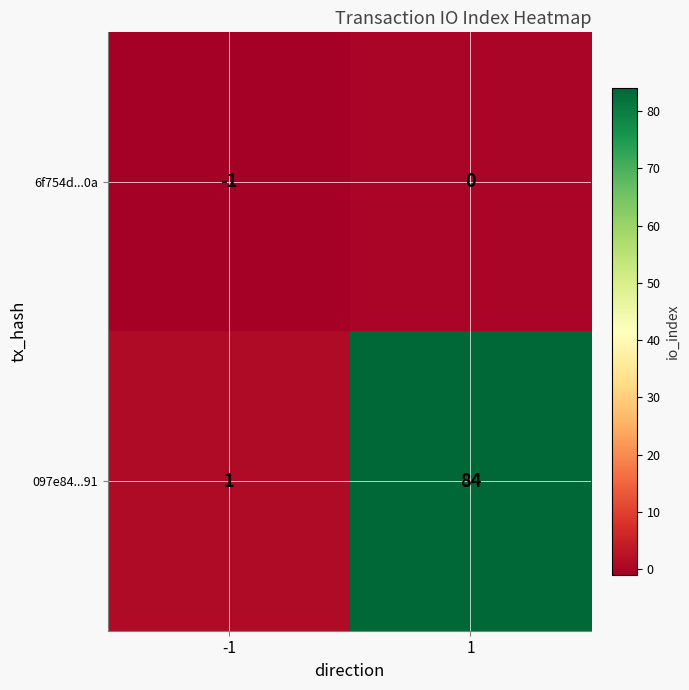

At which category does the chart reach its minimum across all series?

-1